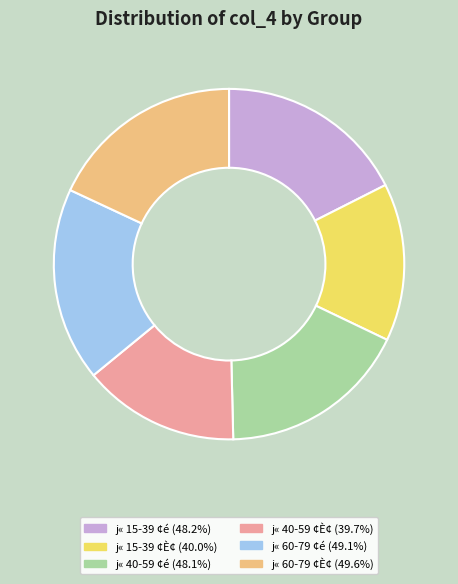

How many segments does this pie chart have?

6